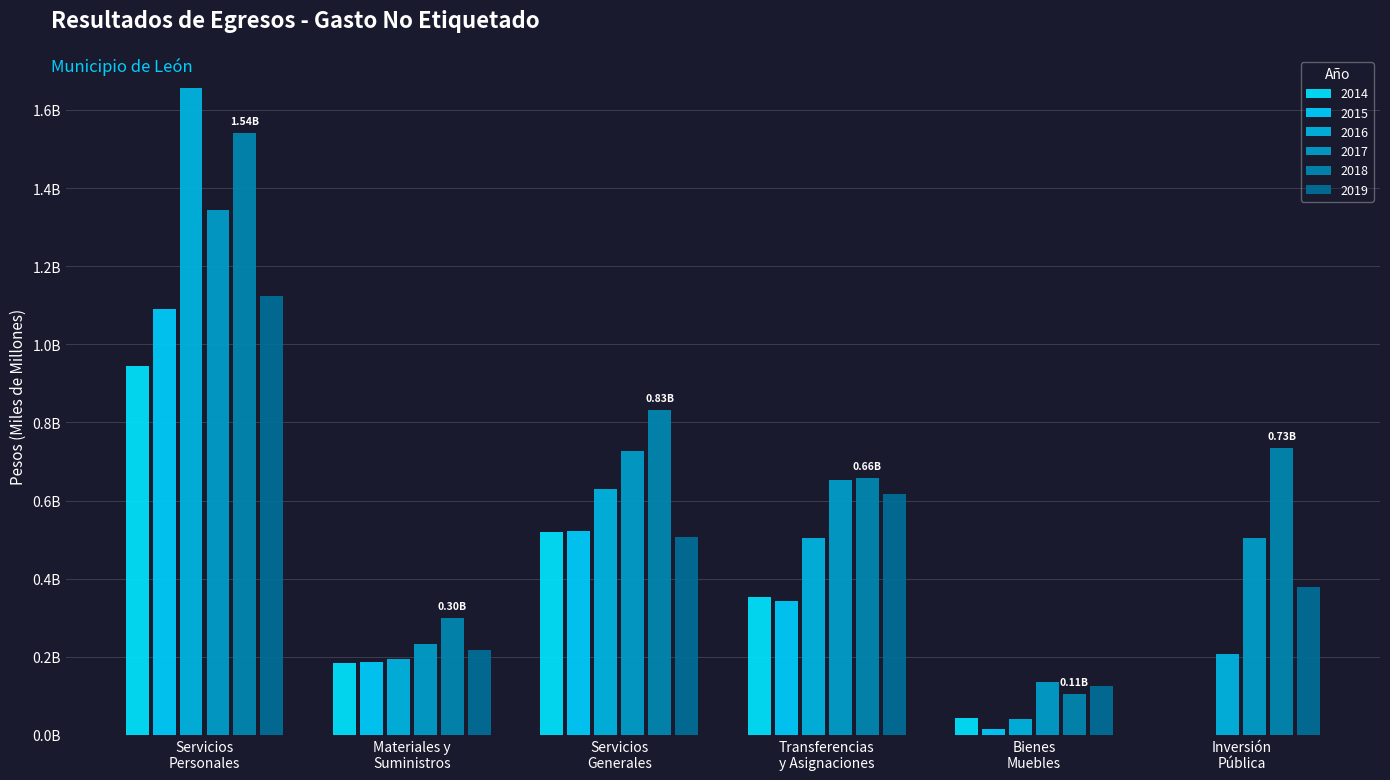

Which series has the largest range (max minus min)?

2016